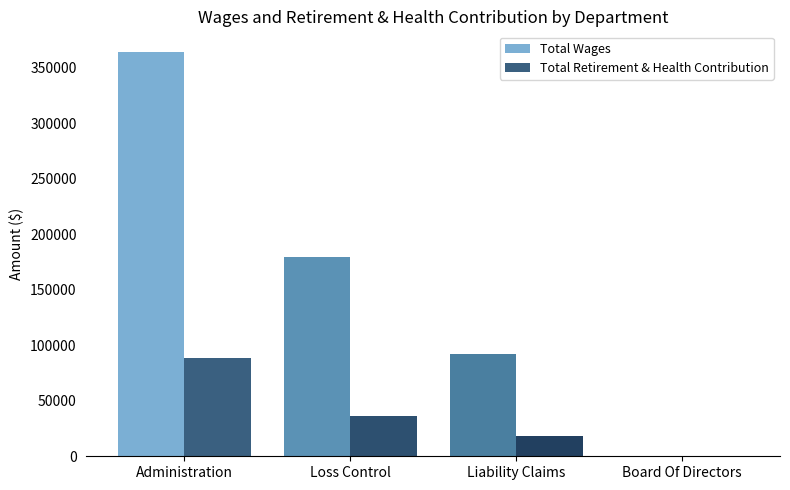

What is the sum of all Total Retirement & Health Contribution values?

142435